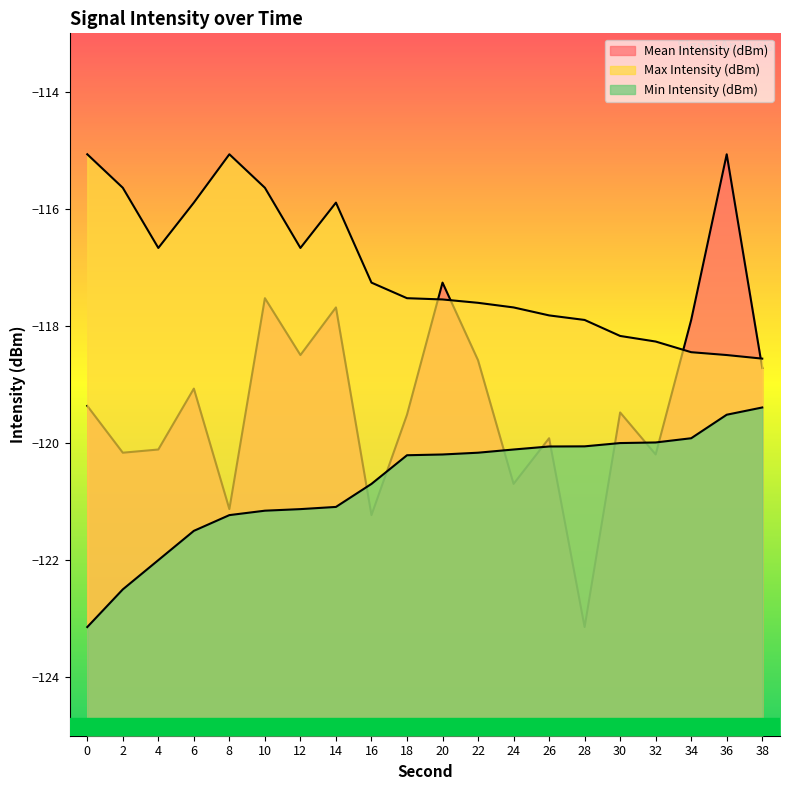

Reading left to right, list all the values displayed in this chart.

Mean Intensity (dBm): 0=-119.4	2=-120.2	4=-120.1	6=-119.1	8=-121.1	10=-117.5	12=-118.5	14=-117.7	16=-121.2	18=-119.5	20=-117.3	22=-118.6	24=-120.7	26=-119.9	28=-123.1	30=-119.5	32=-120.2	34=-117.9	36=-115.1	38=-118.7
Max Intensity (dBm): 0=-115.1	2=-115.6	4=-116.7	6=-115.9	8=-115.1	10=-115.6	12=-116.7	14=-115.9	16=-117.3	18=-117.5	20=-117.5	22=-117.6	24=-117.7	26=-117.8	28=-117.9	30=-118.2	32=-118.3	34=-118.4	36=-118.5	38=-118.6
Min Intensity (dBm): 0=-123.1	2=-122.5	4=-122.0	6=-121.5	8=-121.2	10=-121.2	12=-121.1	14=-121.1	16=-120.7	18=-120.2	20=-120.2	22=-120.2	24=-120.1	26=-120.1	28=-120.1	30=-120.0	32=-120.0	34=-119.9	36=-119.5	38=-119.4